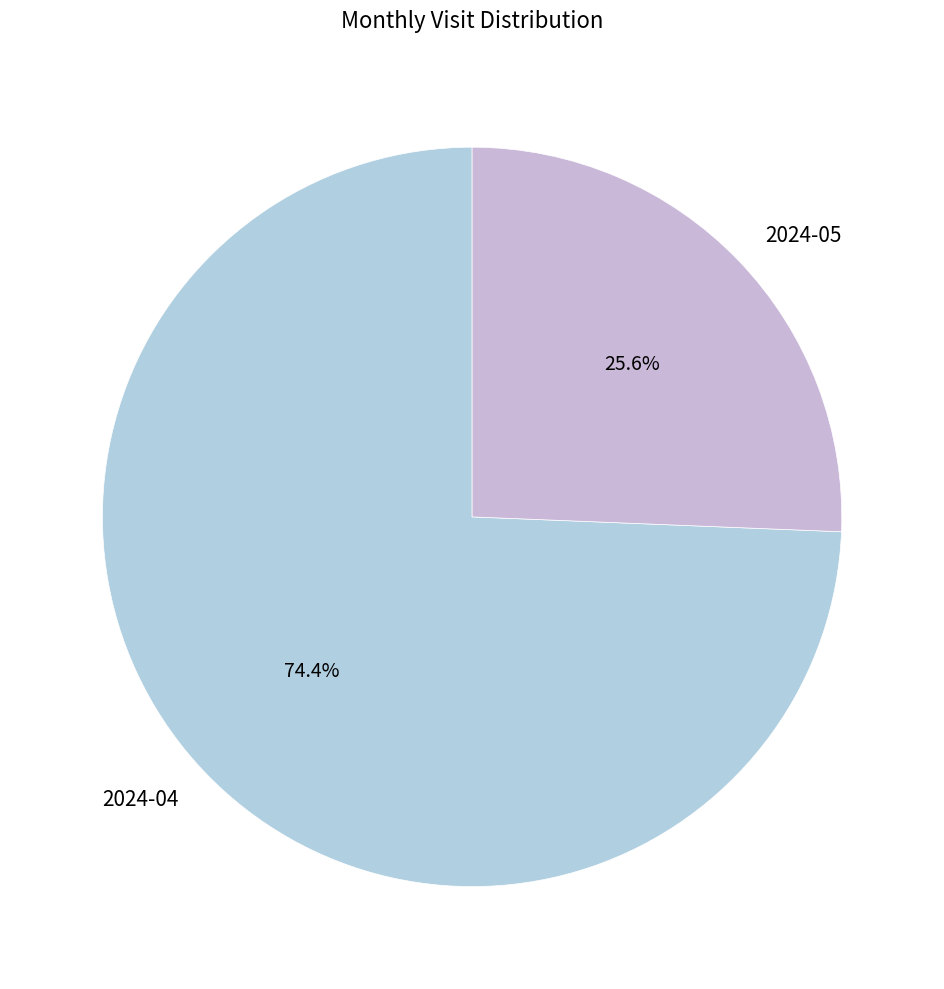

Which category accounts for the majority?

2024-04